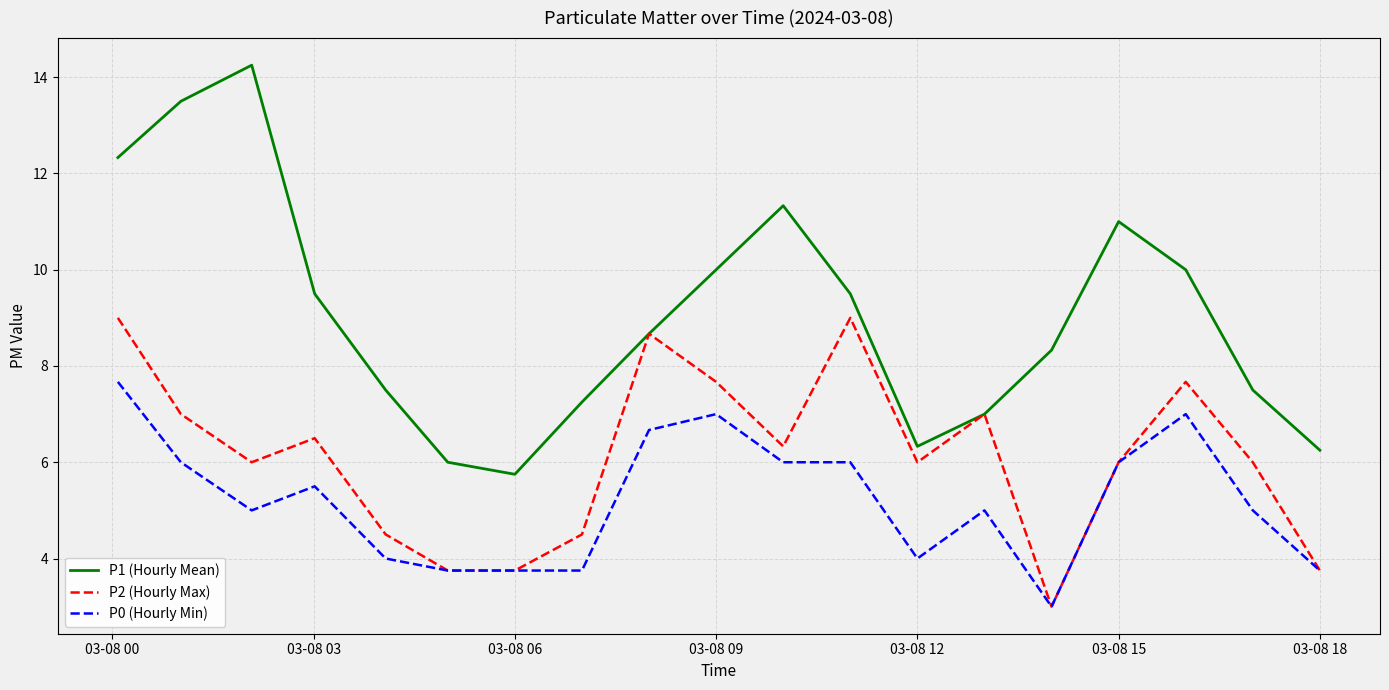

What is the minimum value shown in the chart?

3.0